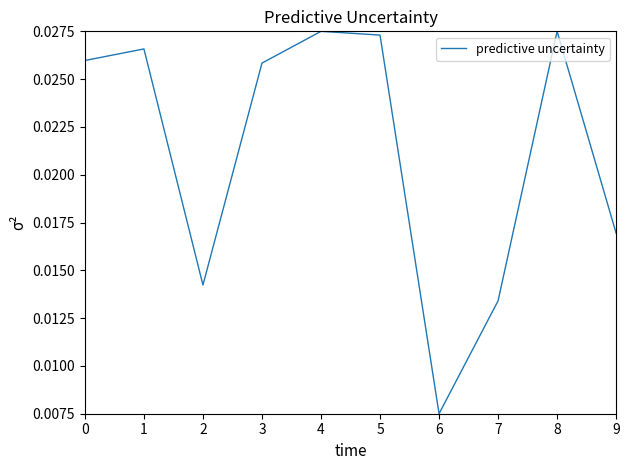

Which category has the lowest value across all series?

6